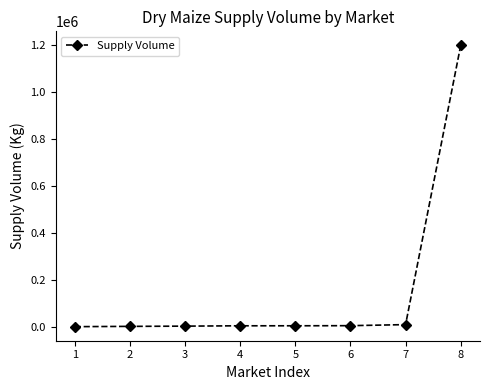

What is the minimum value shown in the chart?

1280